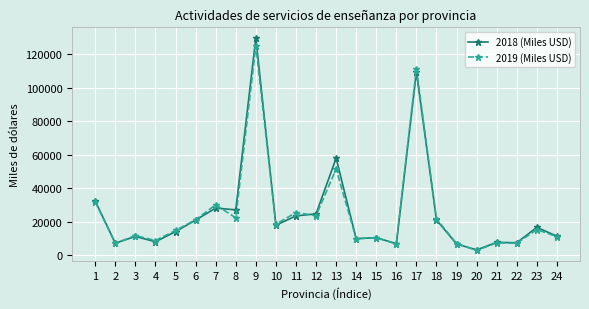

What is the sum of all 2018 (Miles USD) values?

615326